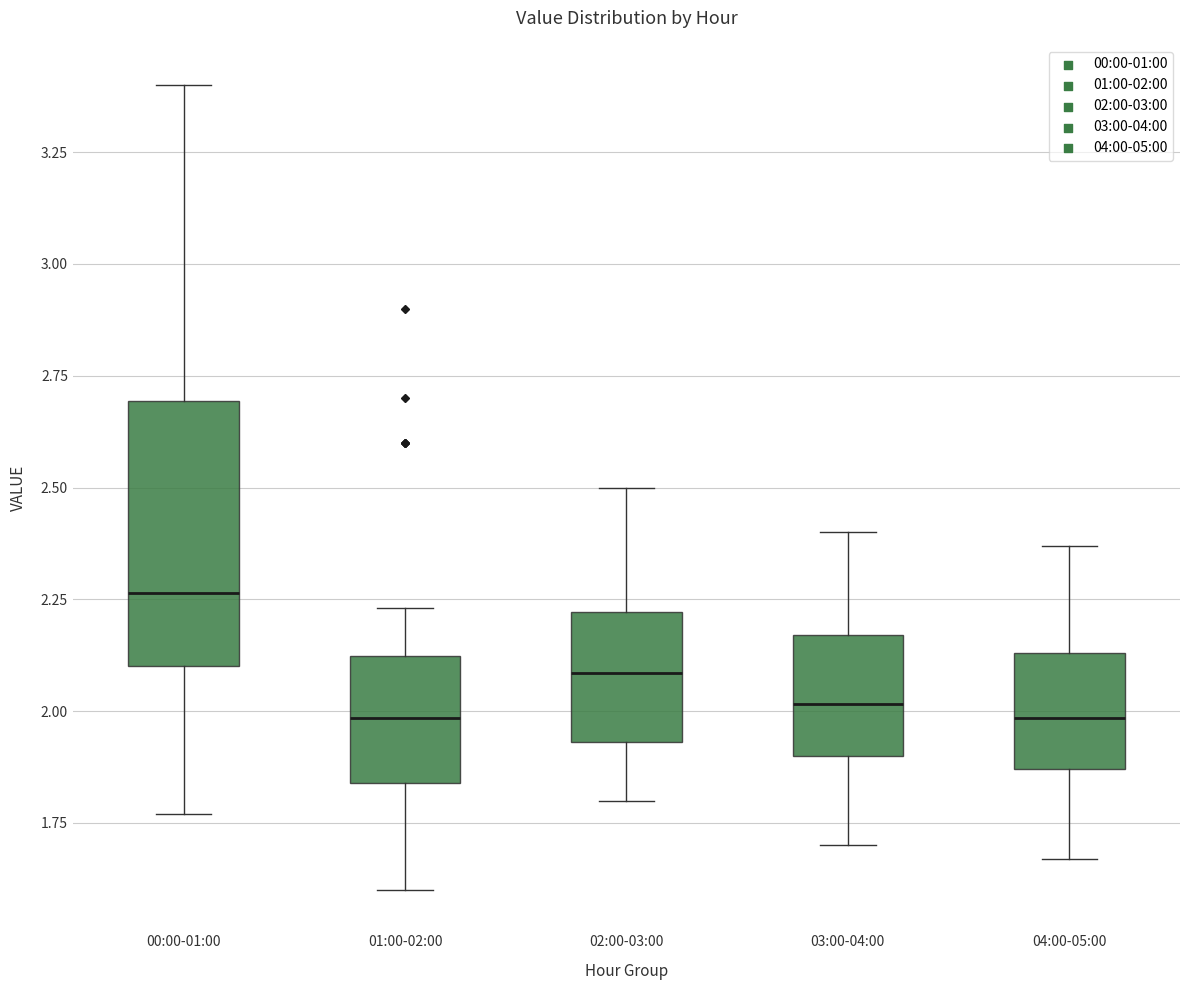

Reading left to right, transcribe this box plot: for each box, give where its median line is, the range the box spans, and where its two whiskers end, as read against the y-axis. The values are not printed on the chart, so give them approximately, as read against the axis.

00:00-01:00: median 2.25, box 2.10 to 2.70, whiskers 1.75 to 3.40
01:00-02:00: median 2.00, box 1.85 to 2.10, whiskers 1.60 to 2.25
02:00-03:00: median 2.10, box 1.95 to 2.20, whiskers 1.80 to 2.50
03:00-04:00: median 2.00, box 1.90 to 2.15, whiskers 1.70 to 2.40
04:00-05:00: median 2.00, box 1.85 to 2.15, whiskers 1.65 to 2.35